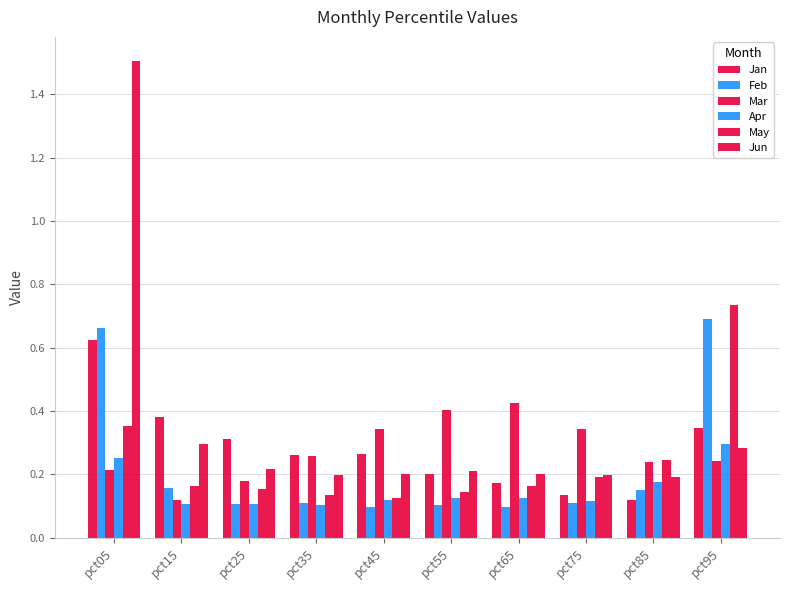

Rank the series at pct55 from highest to lowest value.

Mar, Jun, Jan, May, Apr, Feb